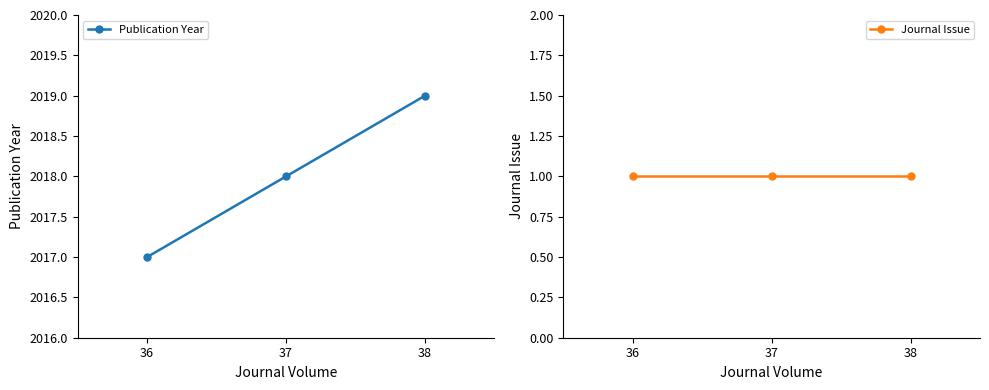

Count the number of data series in this chart.

2